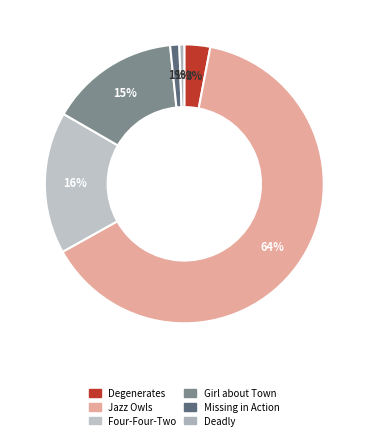

Which slice is the smallest?

Deadly